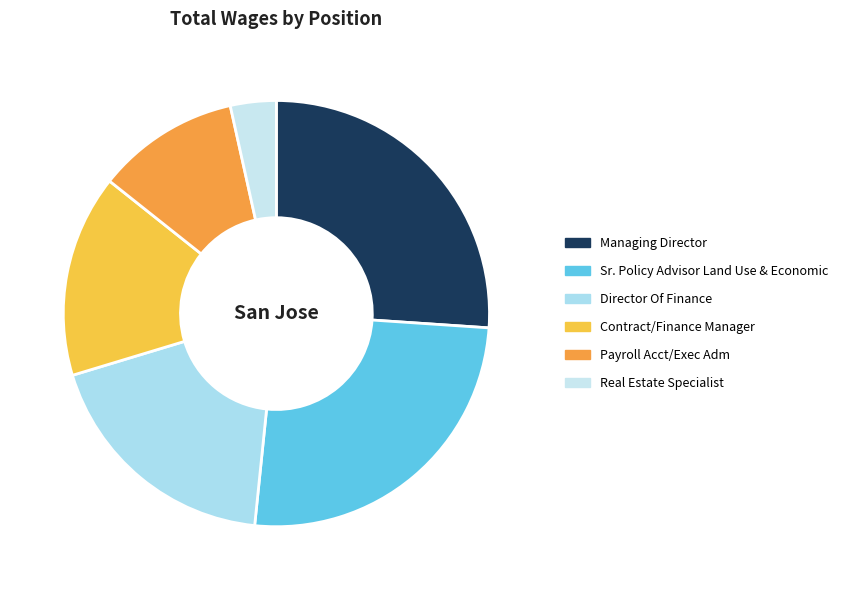

Rank the categories by value from lowest to highest.

Real Estate Specialist, Payroll Acct/Exec Adm, Contract/Finance Manager, Director Of Finance, Sr. Policy Advisor Land Use & Economic, Managing Director